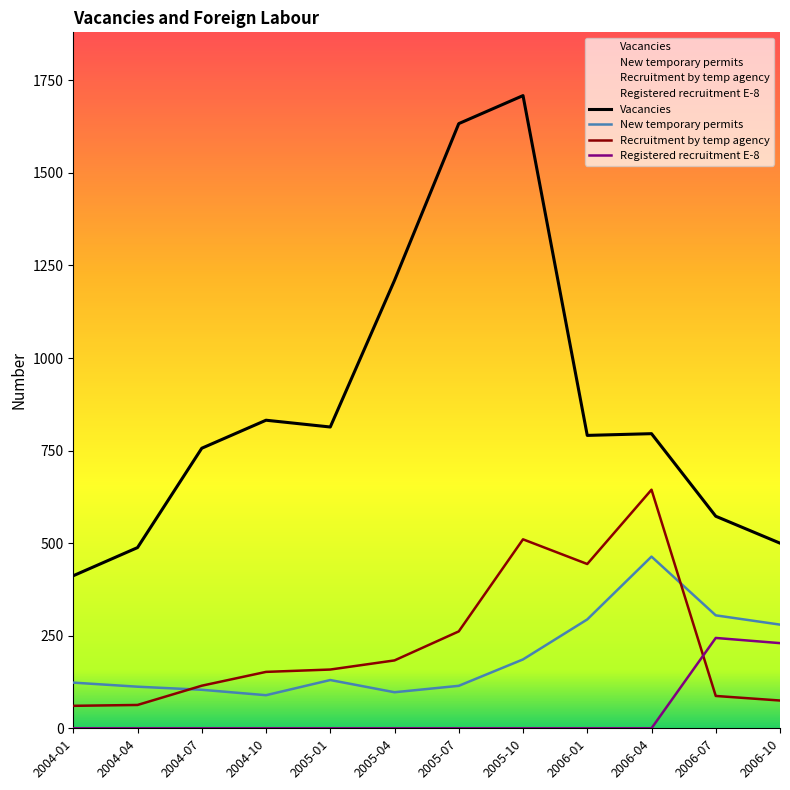

What is the label of the 7th point from the right?

2005-04